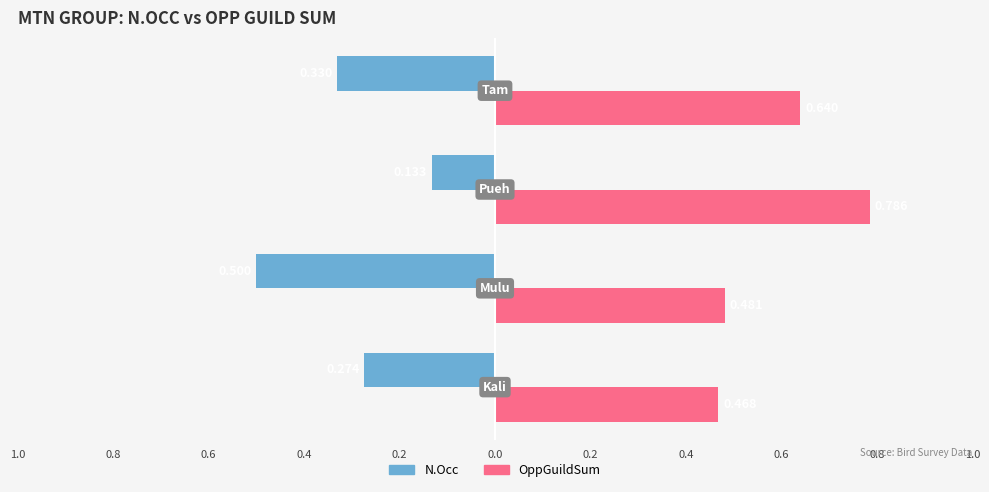

What are all the series names shown in the legend?

N.Occ, OppGuildSum